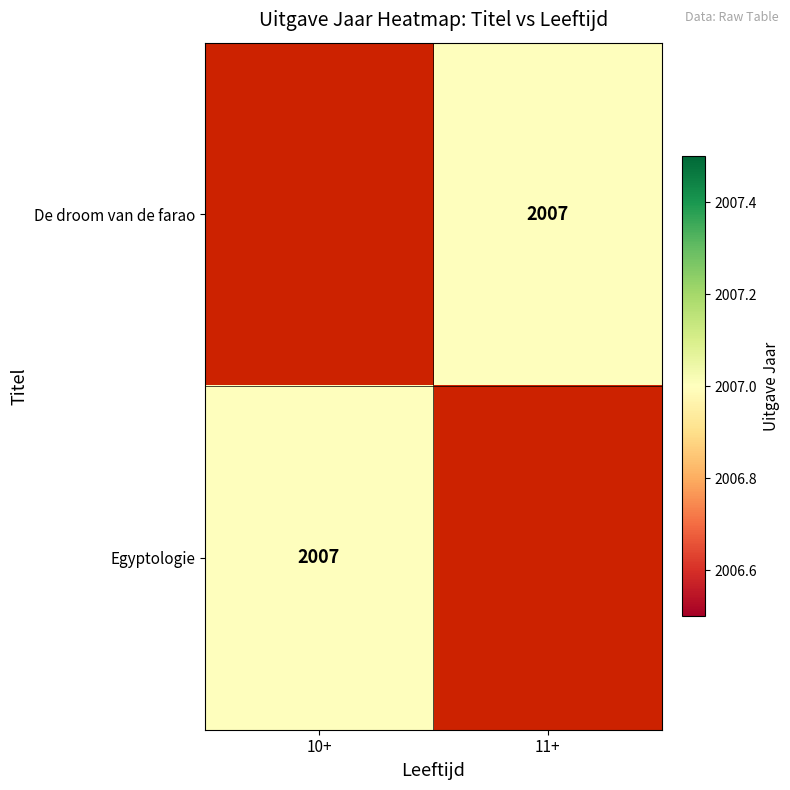

What is the highest value of the Egyptologie series?

2007.0